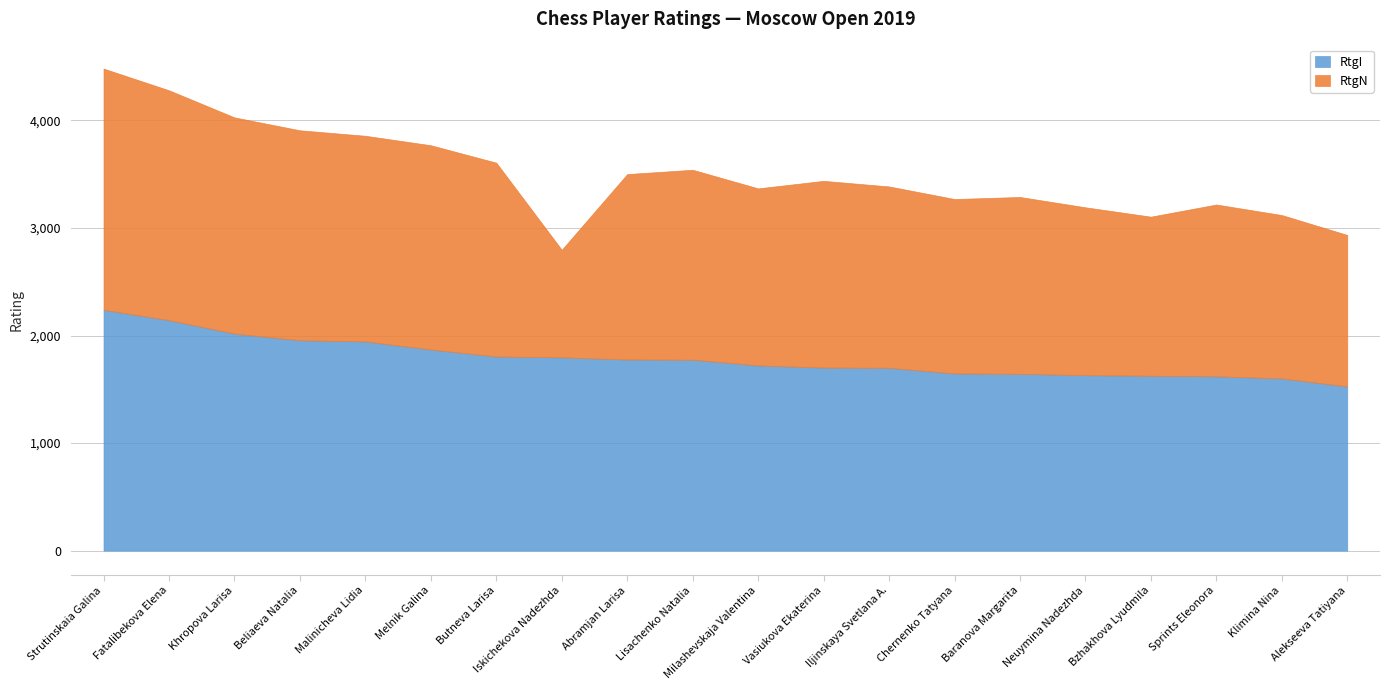

What is the difference between the RtgN values at Khropova Larisa and Malinicheva Lidia?

98